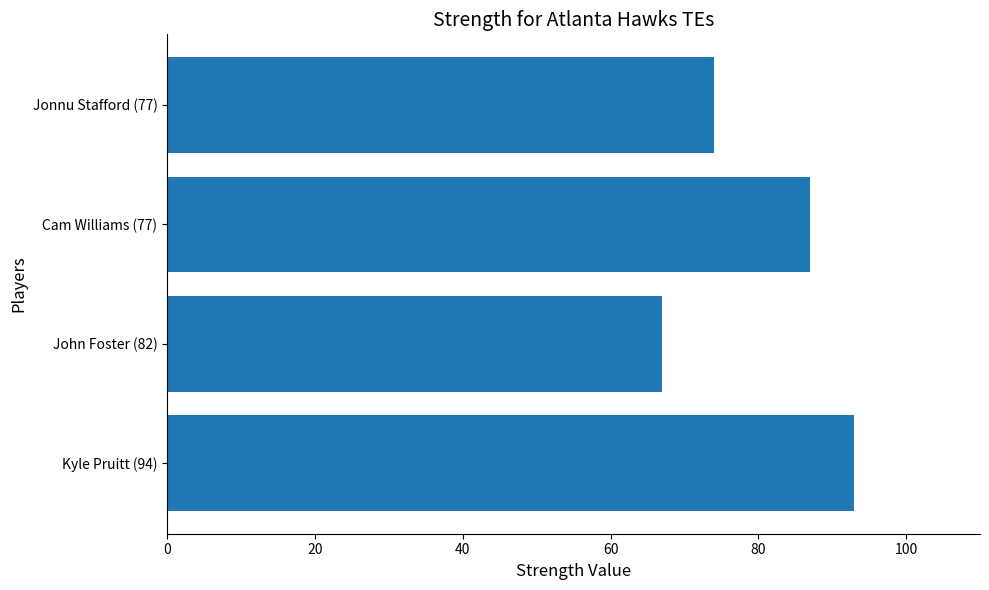

What is the smallest value displayed?

67